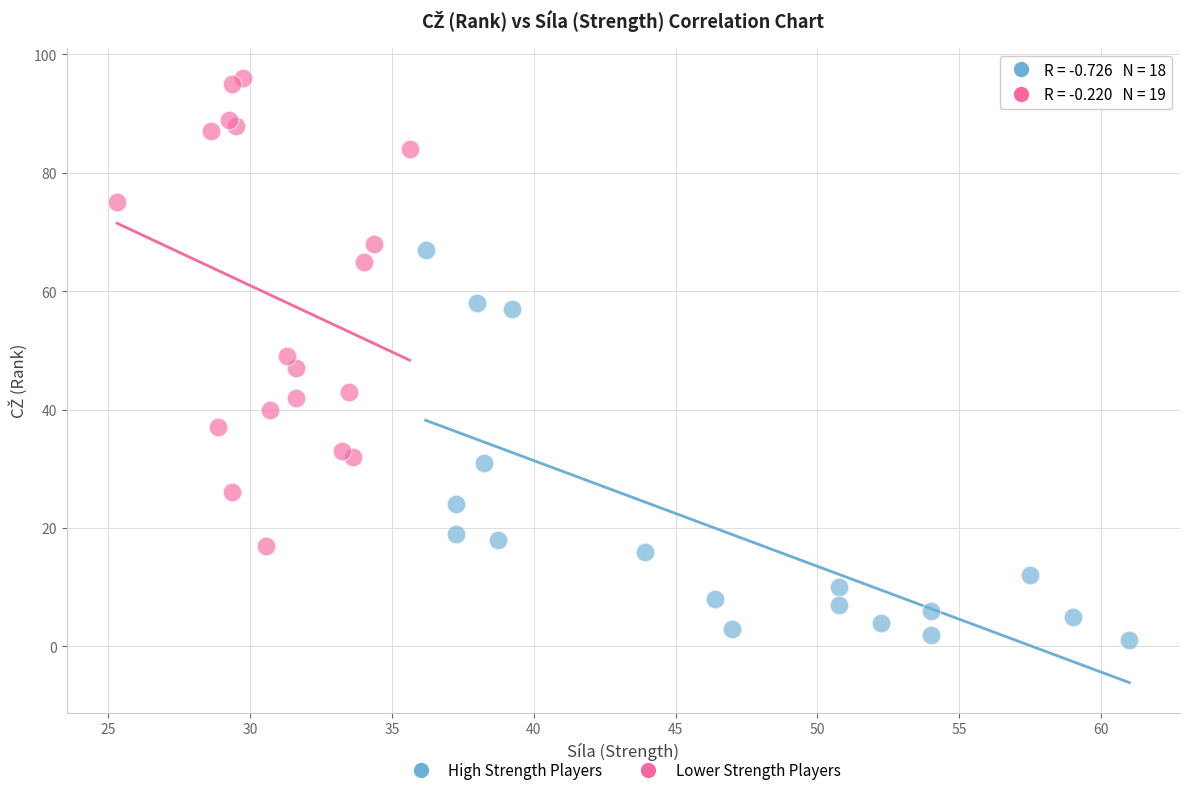

What are all the series names shown in the legend?

High Strength Players, Lower Strength Players